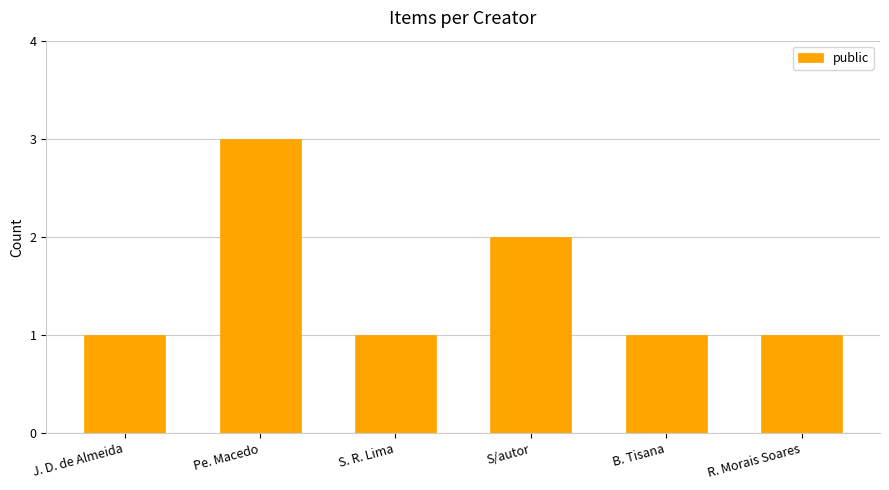

Reading right to left, extract all data points from this chart.

R. Morais Soares=1	B. Tisana=1	S/autor=2	S. R. Lima=1	Pe. Macedo=3	J. D. de Almeida=1